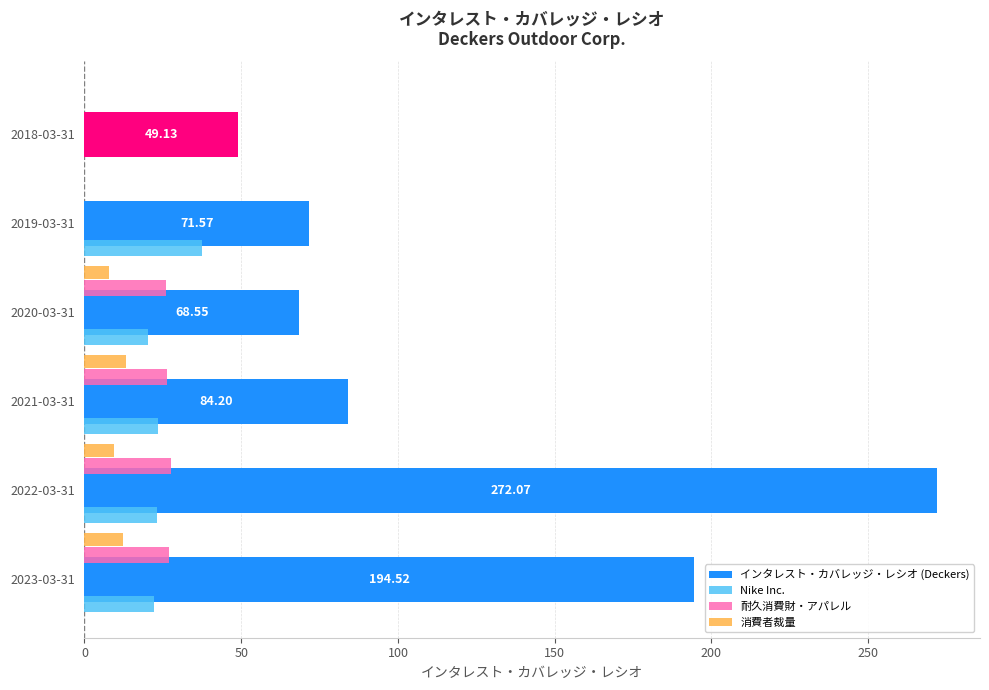

What is the sum of the インタレスト・カバレッジ・レシオ (Deckers) values at 2022-03-31 and 2018-03-31?

321.2